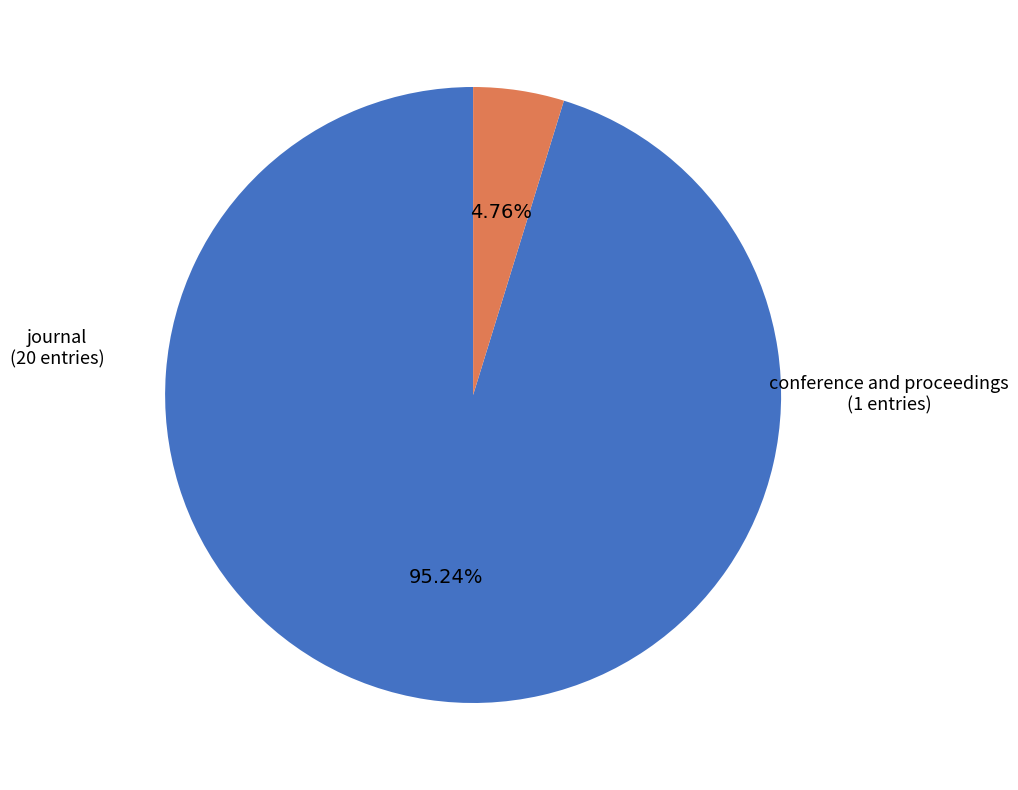

Is there any slice that represents more than half of the pie?

Yes